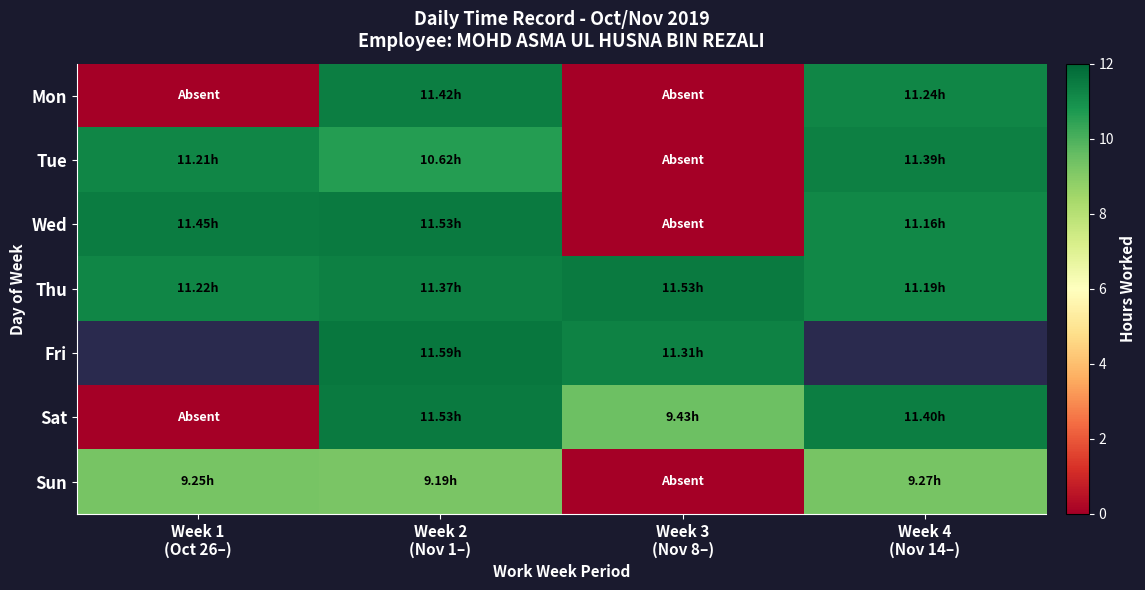

What is the approximate value of Mon at Week 2 (Nov 1–)?

11.4